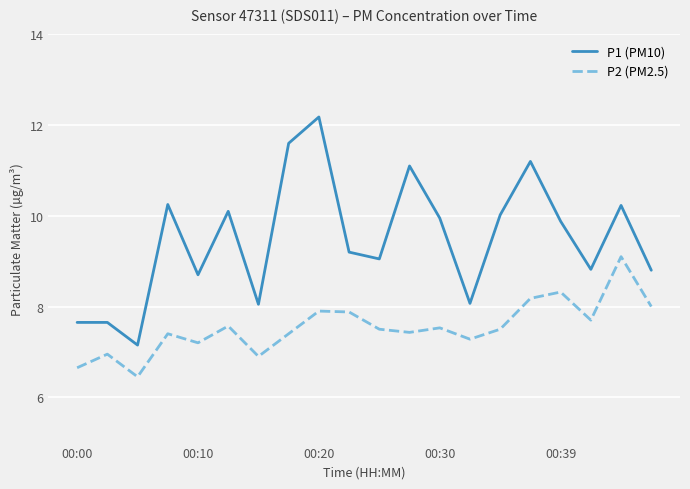

What is the lowest value of the P2 (PM2.5) series?

6.5